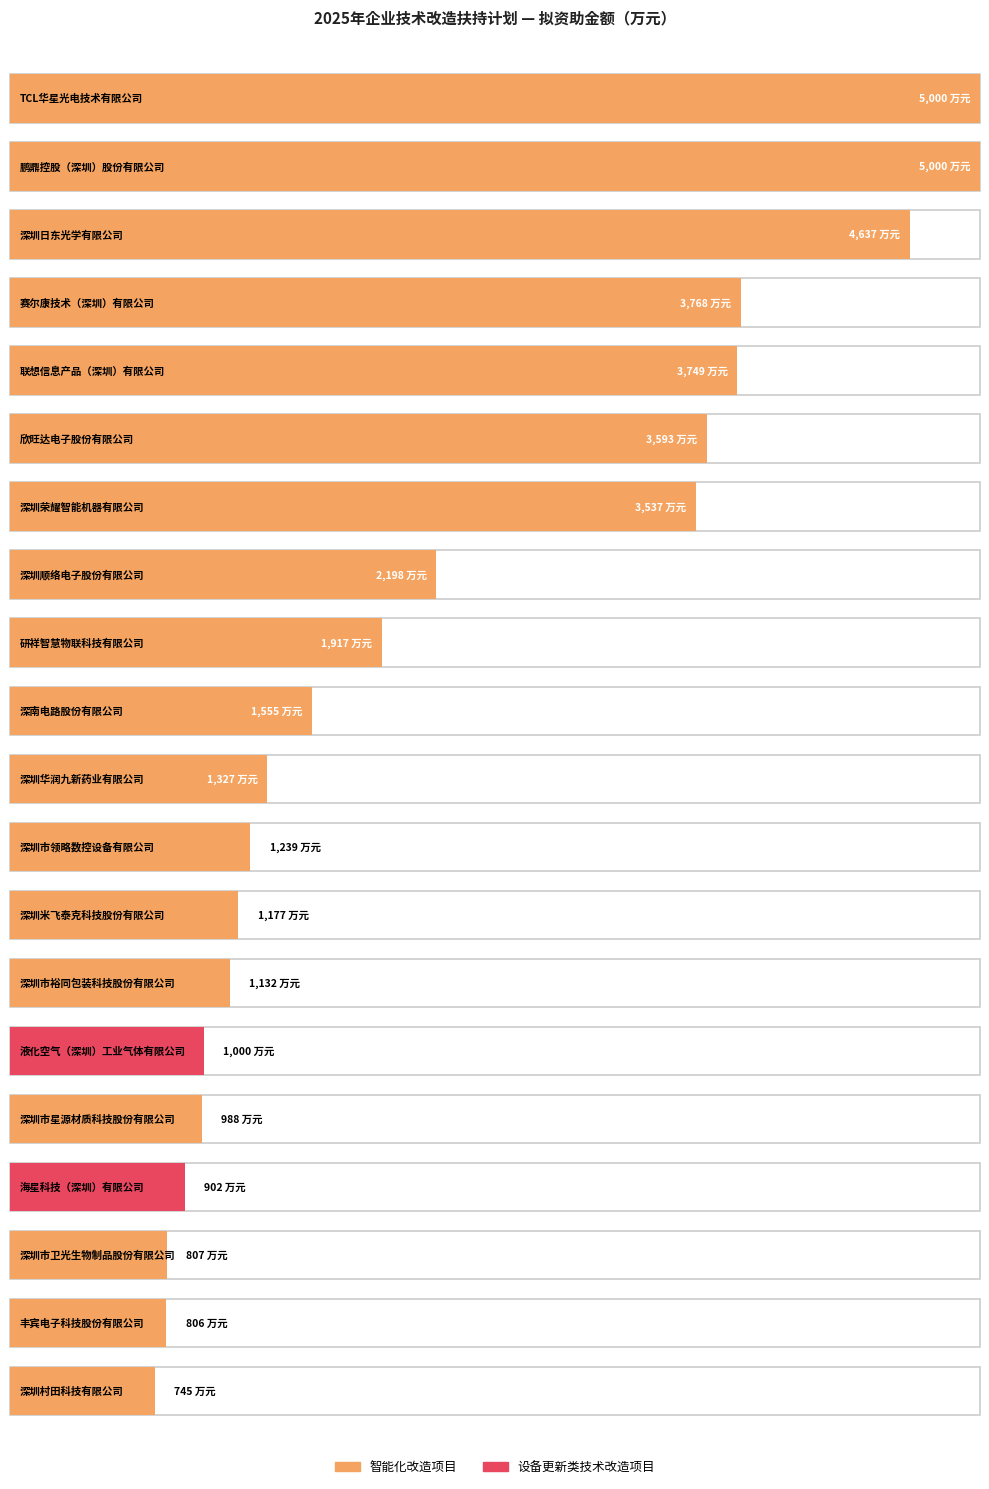

What is the label of the 14th bar from the left?

深圳市裕同包装科技股份有限公司